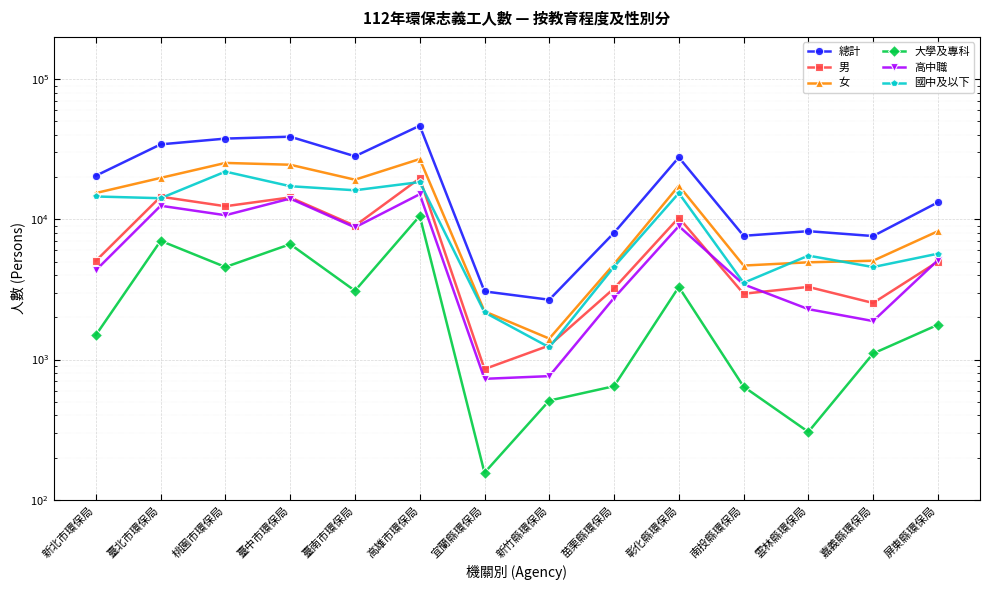

True or false: 高中職 and 大學及專科 intersect in this chart.

False